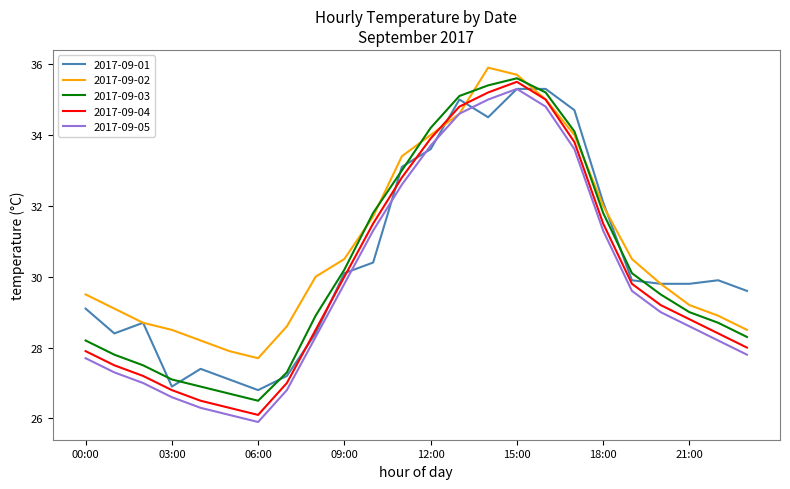

Rank the series by their average value, from highest to lowest.

2017-09-02, 2017-09-01, 2017-09-03, 2017-09-04, 2017-09-05